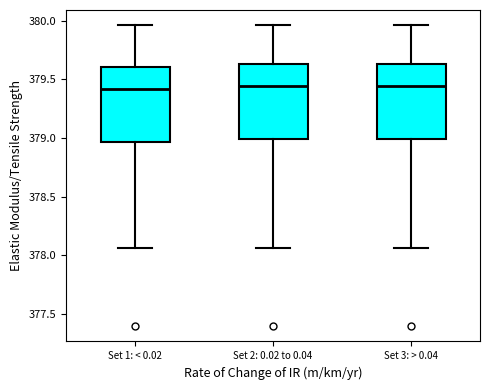

Where does the lower whisker of the box for Set 1: < 0.02 end on the y-axis? The values are not printed on the chart, so give them approximately, as read against the axis.

378.05